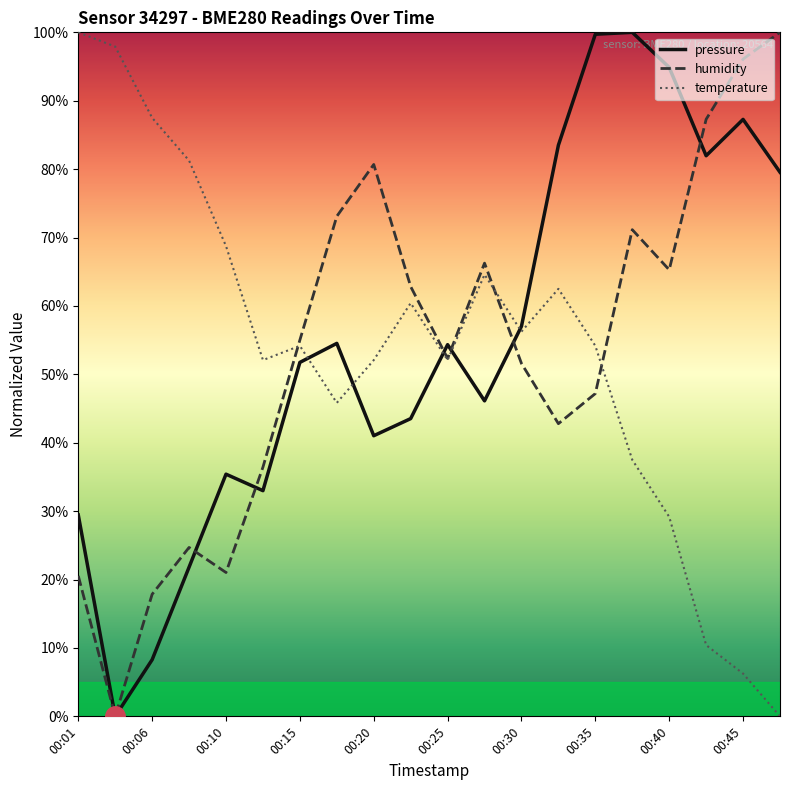

At which label is pressure closest to 50?

00:15